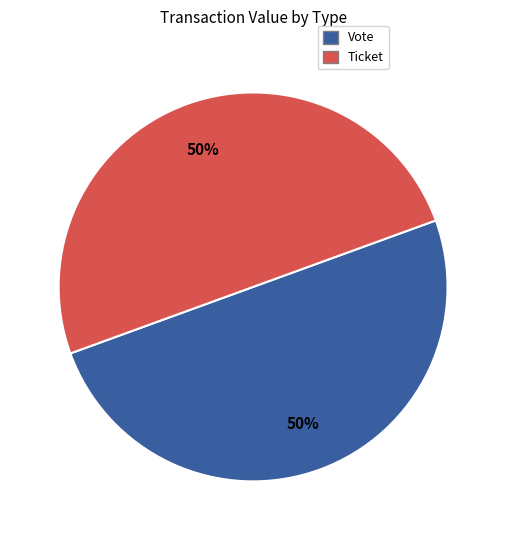

Approximately how many times larger is the value at Ticket compared to Vote?

1.0